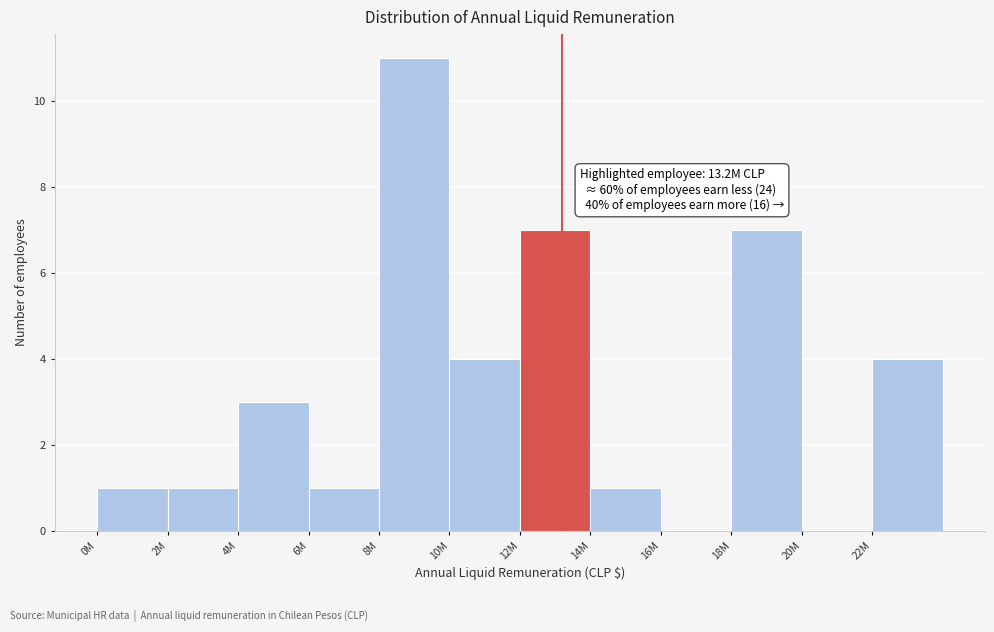

Reading left to right, what are all the values shown in this chart?

0M=1	2M=1	4M=3	6M=1	8M=11	10M=4	12M=7	14M=1	16M=0	18M=7	20M=0	22M=4